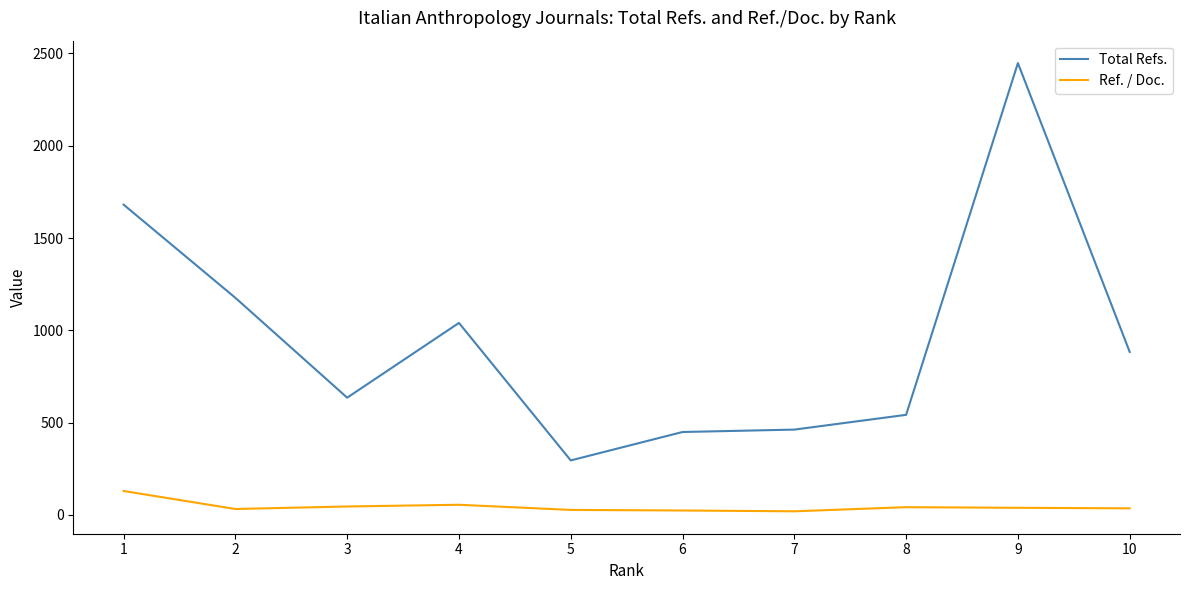

The Total Refs. series shows 419.9 at 5. True or false?

False